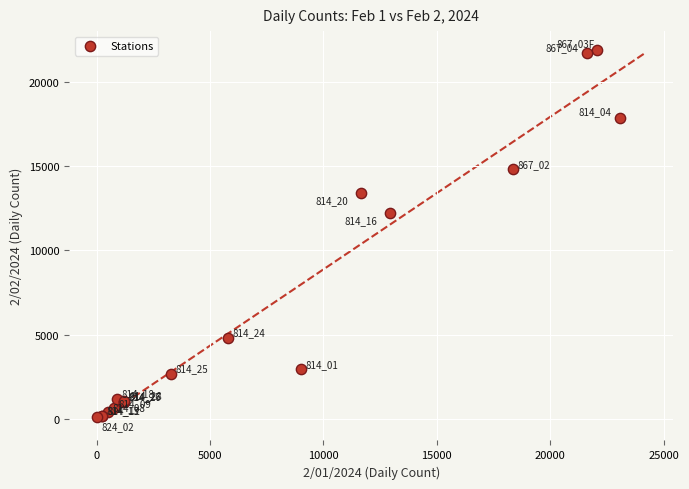

What Y value in the scatter plot is closest to 10994?

12211